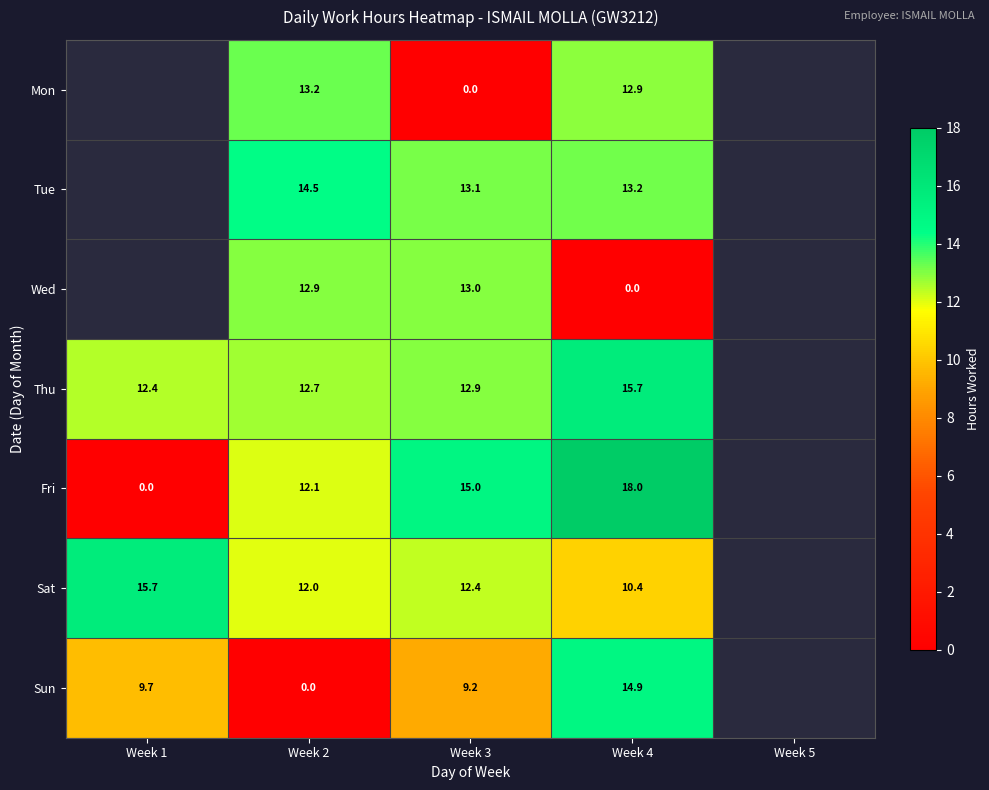

Which series changed the most between Week 3 and Week 4?

Wed